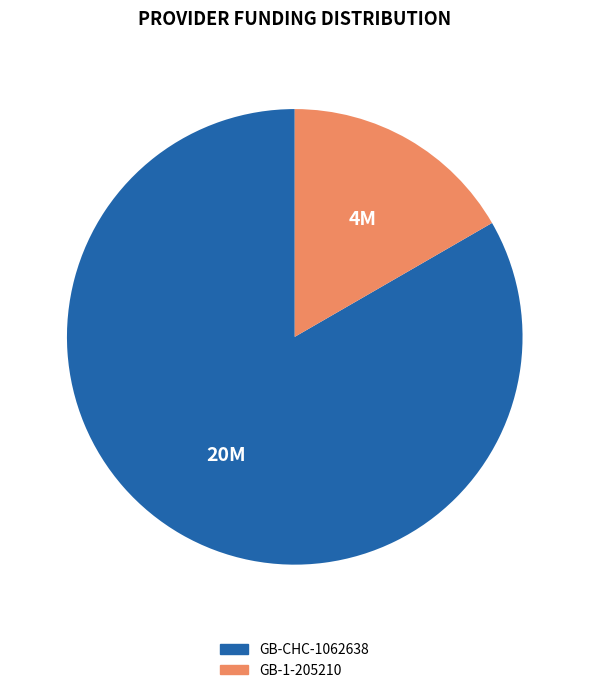

What is the ratio of the value at GB-CHC-1062638 to the value at GB-1-205210?

5.0